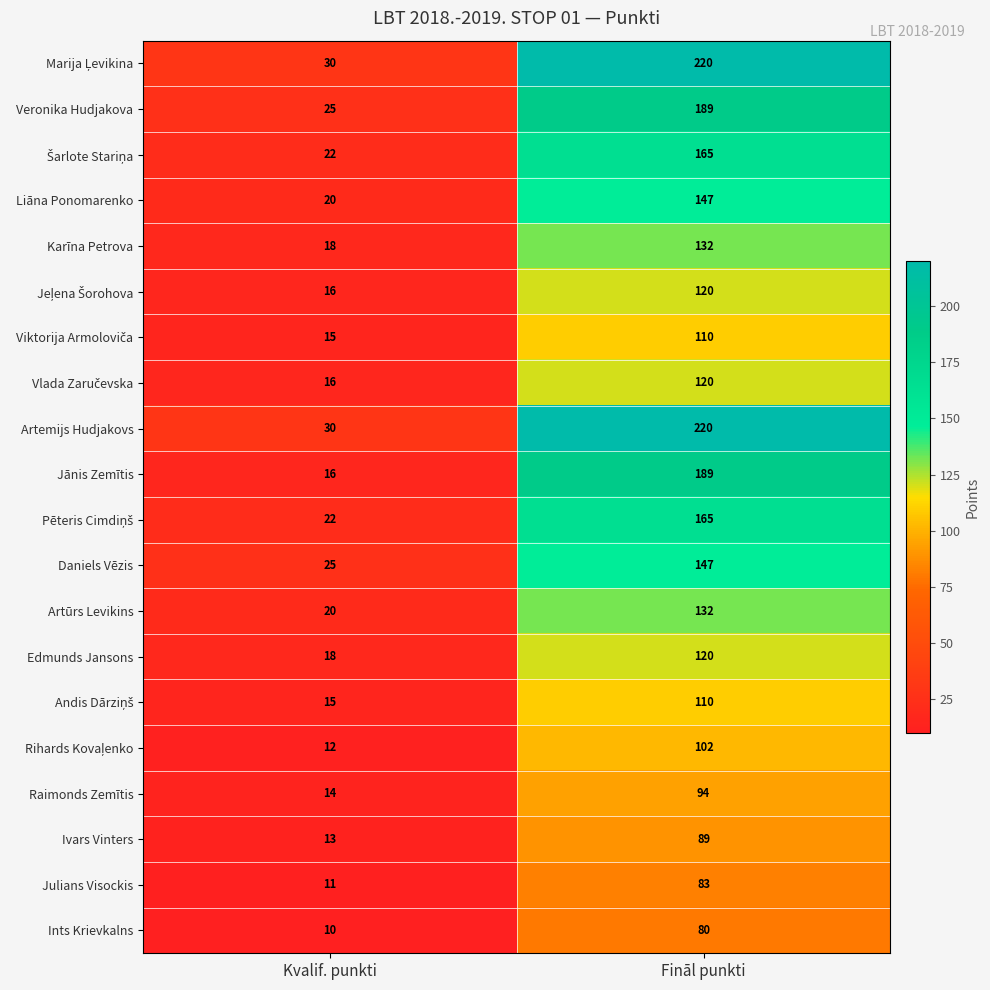

What is the sum of the Karīna Petrova values at Fināl punkti and Kvalif. punkti?

150